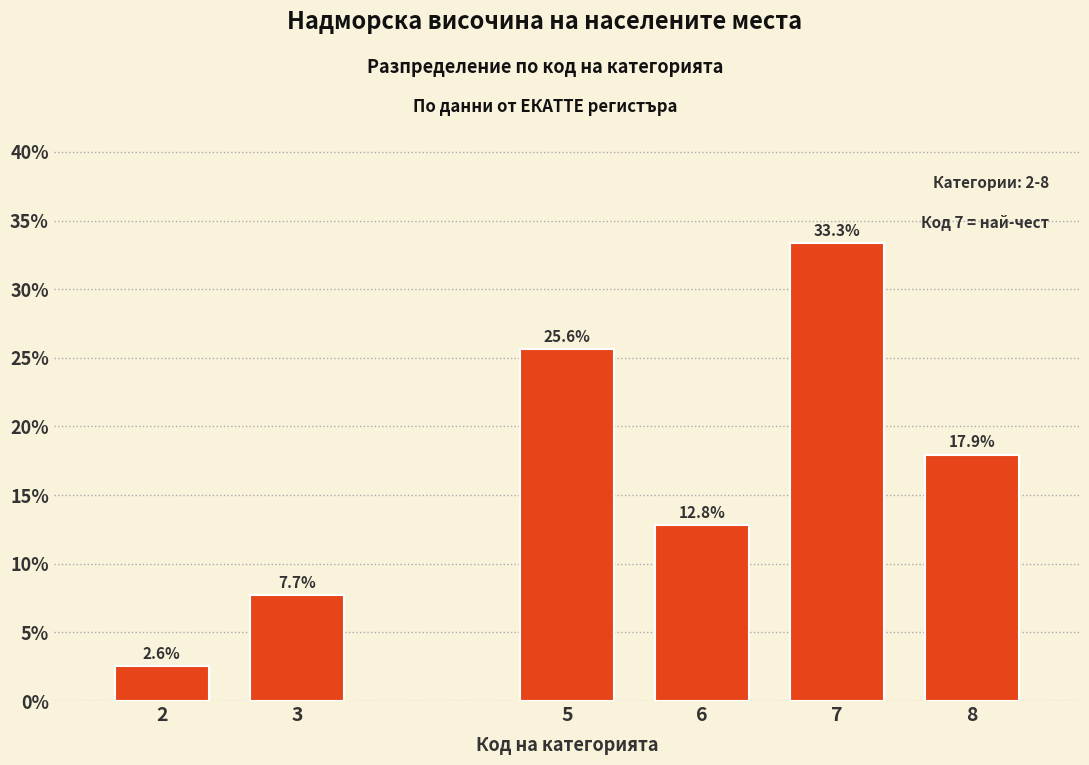

Reading right to left, extract all data points from this chart.

8=17.9	7=33.3	6=12.8	5=25.6	3=7.7	2=2.6